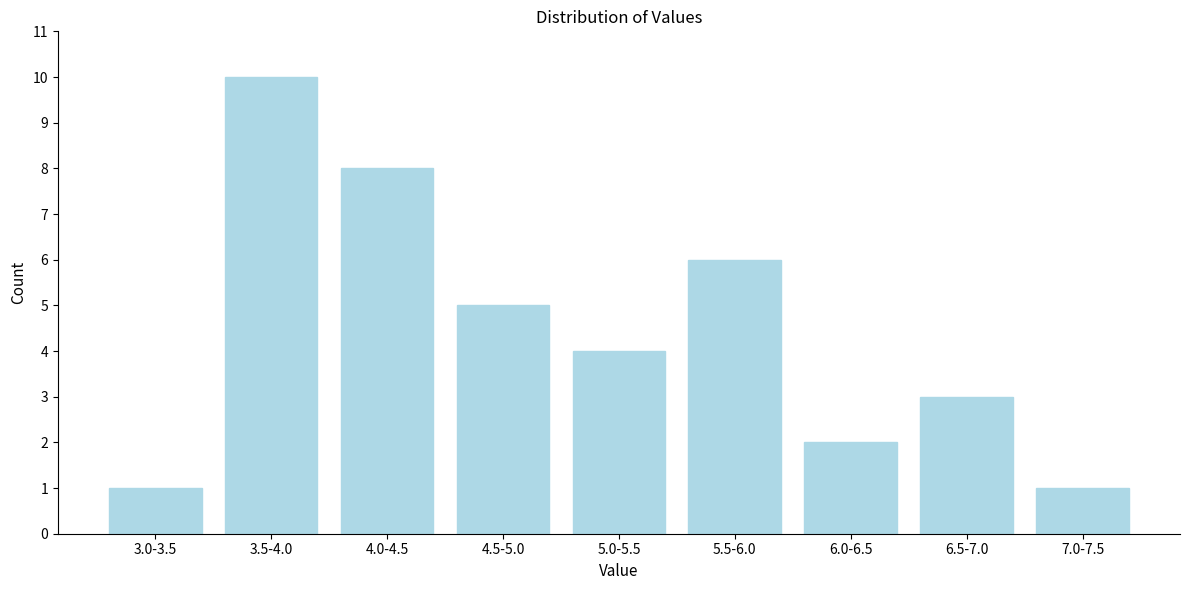

Reading left to right, what are all the values shown in this chart?

3.0-3.5=1	3.5-4.0=10	4.0-4.5=8	4.5-5.0=5	5.0-5.5=4	5.5-6.0=6	6.0-6.5=2	6.5-7.0=3	7.0-7.5=1